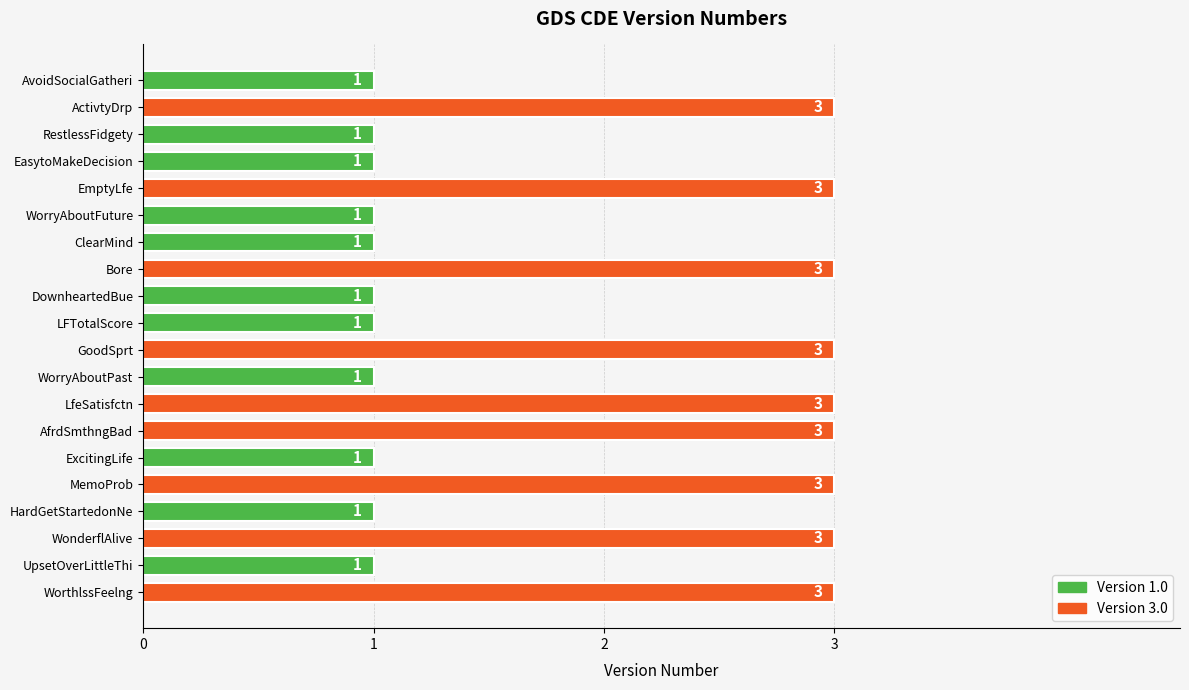

Reading bottom to top, transcribe all the data shown in this chart.

WorthlssFeelng=3	UpsetOverLittleThi=1	WonderflAlive=3	HardGetStartedonNe=1	MemoProb=3	ExcitingLife=1	AfrdSmthngBad=3	LfeSatisfctn=3	WorryAboutPast=1	GoodSprt=3	LFTotalScore=1	DownheartedBue=1	Bore=3	ClearMind=1	WorryAboutFuture=1	EmptyLfe=3	EasytoMakeDecision=1	RestlessFidgety=1	ActivtyDrp=3	AvoidSocialGatheri=1